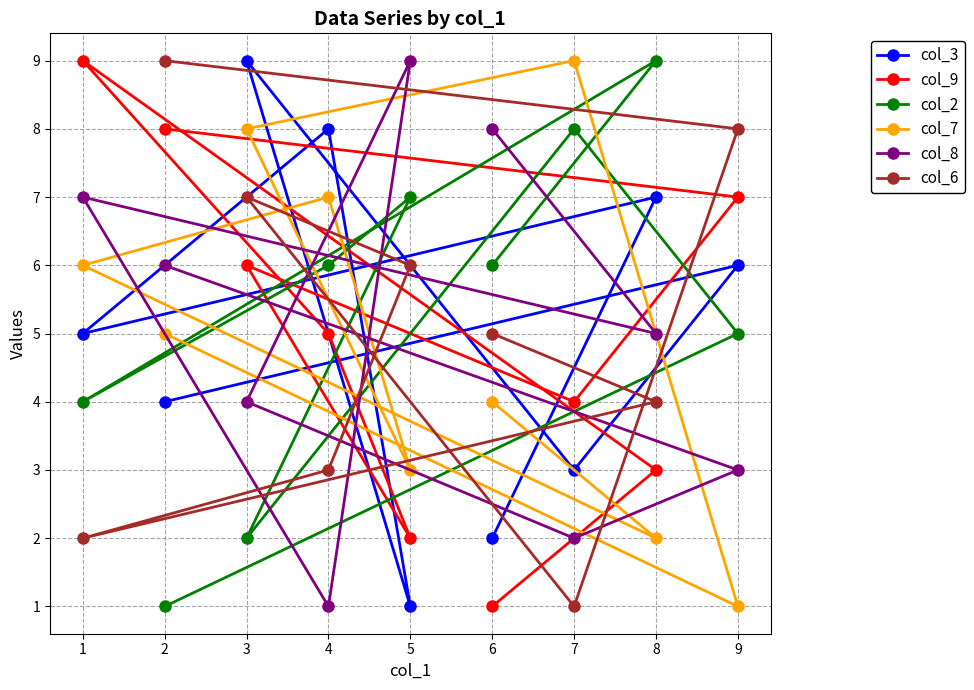

Which series has the largest total across all categories?

col_2